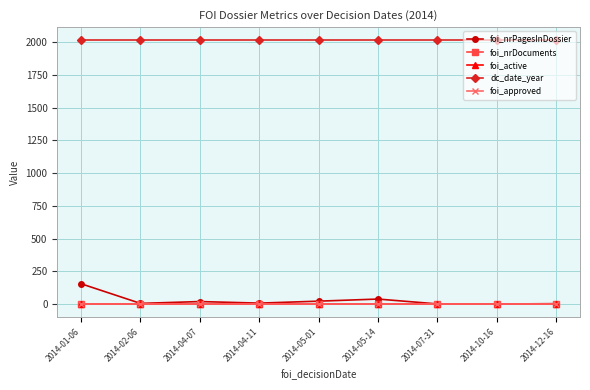

What is the smallest value displayed?

1